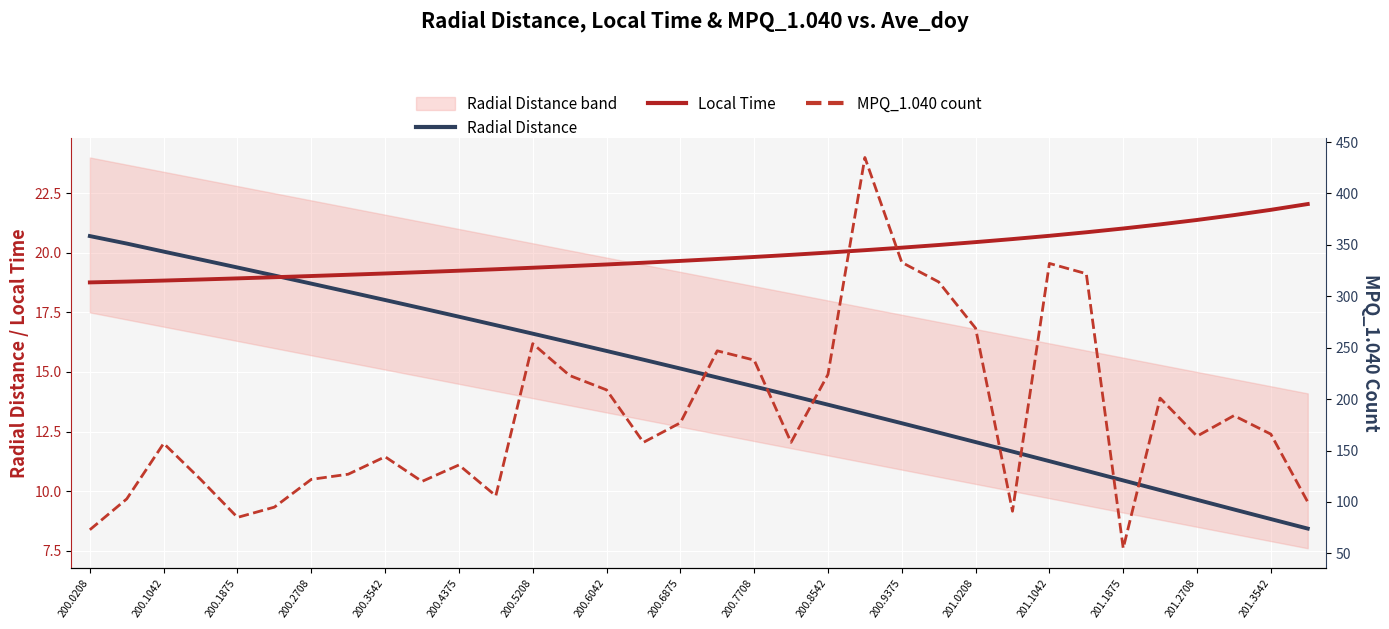

Reading left to right, what are all the values shown in this chart?

Radial Distance: 20.7	20.4	20.1	19.7	19.4	19.0	18.7	18.4	18.0	17.7	17.3	17.0	16.6	16.2	15.9	15.5	15.1	14.8	14.4	14.0	13.6	13.2	12.8	12.5	12.1	11.7	11.3	10.9	10.4	10.0	9.6	9.2	8.8	8.4
Local Time: 18.8	18.8	18.8	18.9	18.9	19.0	19.0	19.1	19.1	19.2	19.2	19.3	19.4	19.4	19.5	19.6	19.7	19.7	19.8	19.9	20.0	20.1	20.2	20.3	20.4	20.6	20.7	20.9	21.0	21.2	21.4	21.6	21.8	22.0
MPQ_1.040 count: 73.0	103.0	157.0	122.0	85.0	95.0	122.0	127.0	144.0	120.0	136.0	106.0	254.0	223.0	209.0	158.0	177.0	247.0	238.0	158.0	224.0	435.0	333.0	314.0	269.0	91.0	332.0	322.0	55.0	201.0	164.0	184.0	166.0	100.0